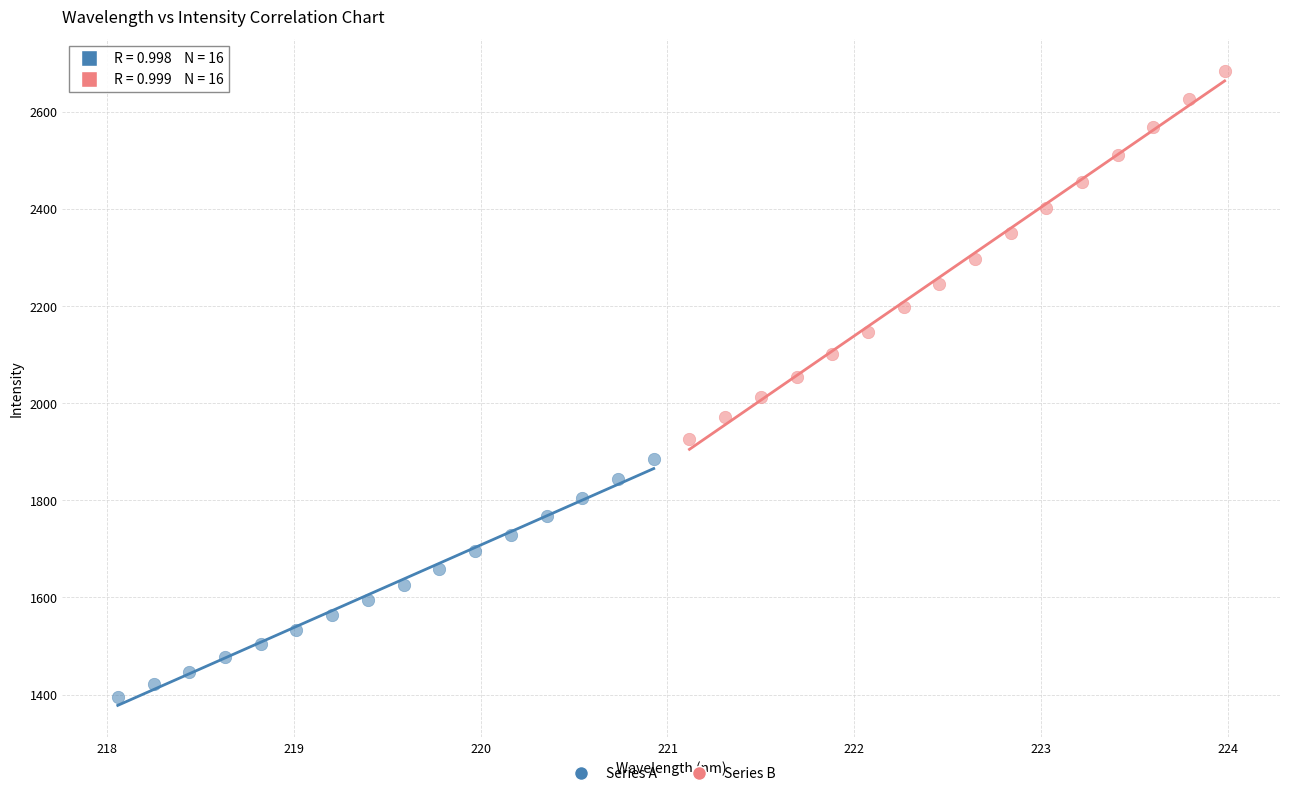

What are all the series names shown in the legend?

Series A, Series B